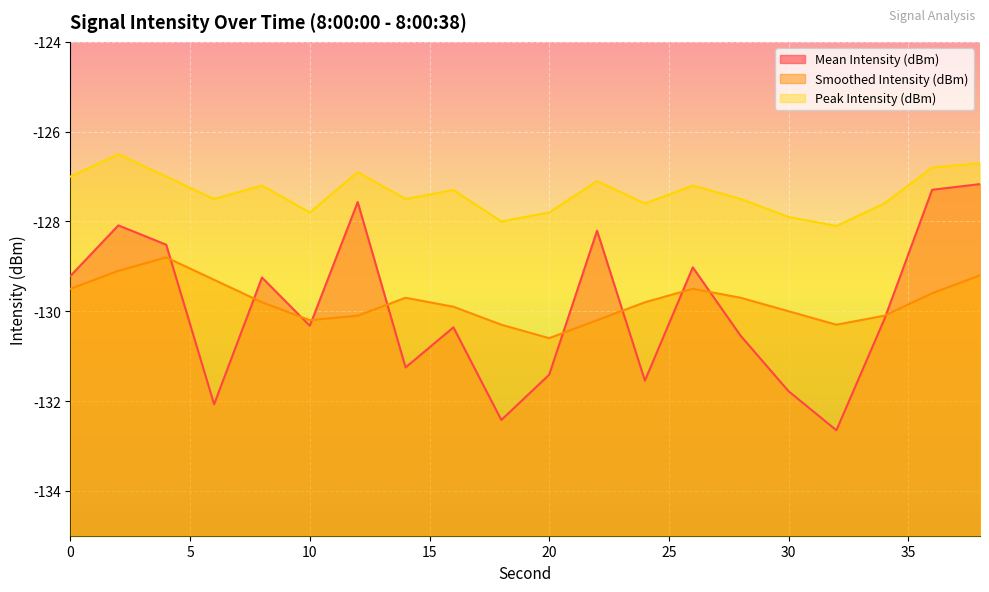

Reading right to left, extract all data points from this chart.

Mean Intensity (dBm): -127.2	-127.3	-130.2	-132.7	-131.8	-130.5	-129.0	-131.5	-128.2	-131.4	-132.4	-130.4	-131.3	-127.6	-130.3	-129.2	-132.1	-128.5	-128.1	-129.2
Smoothed Intensity (dBm): -129.2	-129.6	-130.1	-130.3	-130.0	-129.7	-129.5	-129.8	-130.2	-130.6	-130.3	-129.9	-129.7	-130.1	-130.2	-129.8	-129.3	-128.8	-129.1	-129.5
Peak Intensity (dBm): -126.7	-126.8	-127.6	-128.1	-127.9	-127.5	-127.2	-127.6	-127.1	-127.8	-128.0	-127.3	-127.5	-126.9	-127.8	-127.2	-127.5	-127.0	-126.5	-127.0